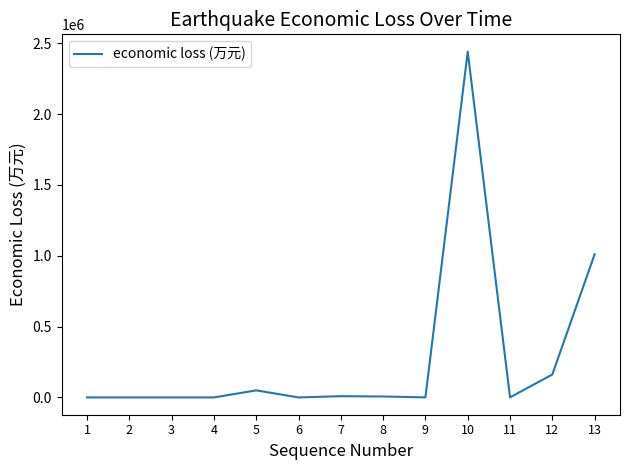

Where does the data first go above 555?

5